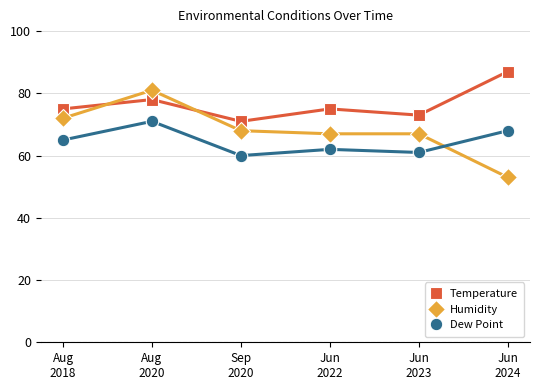

What is the highest value of the Humidity series?

81